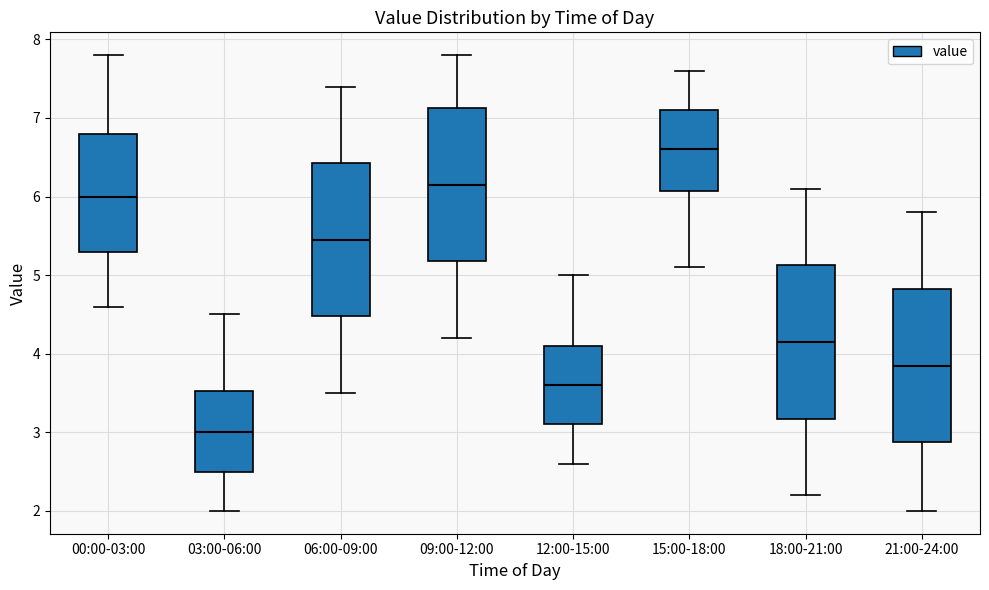

Where does the upper whisker of the box for 00:00-03:00 end on the y-axis? The values are not printed on the chart, so give them approximately, as read against the axis.

7.8